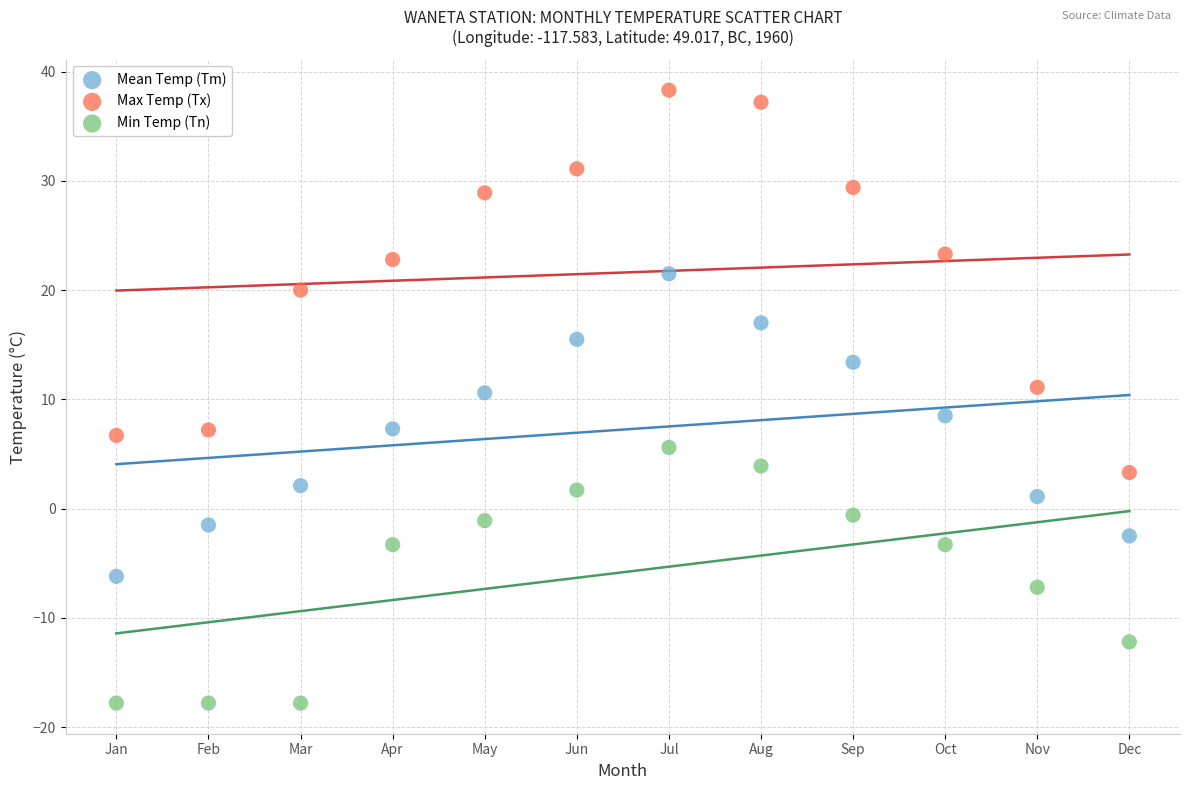

Across all data points, what is the range of Y values (max minus min)?

56.1